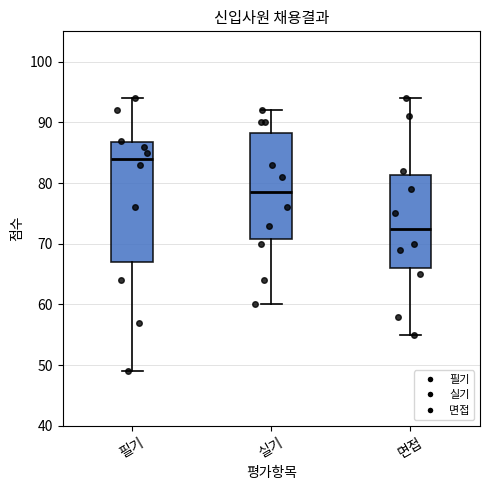

Where is the upper edge of the box for 면접 on the y-axis? The values are not printed on the chart, so give them approximately, as read against the axis.

81